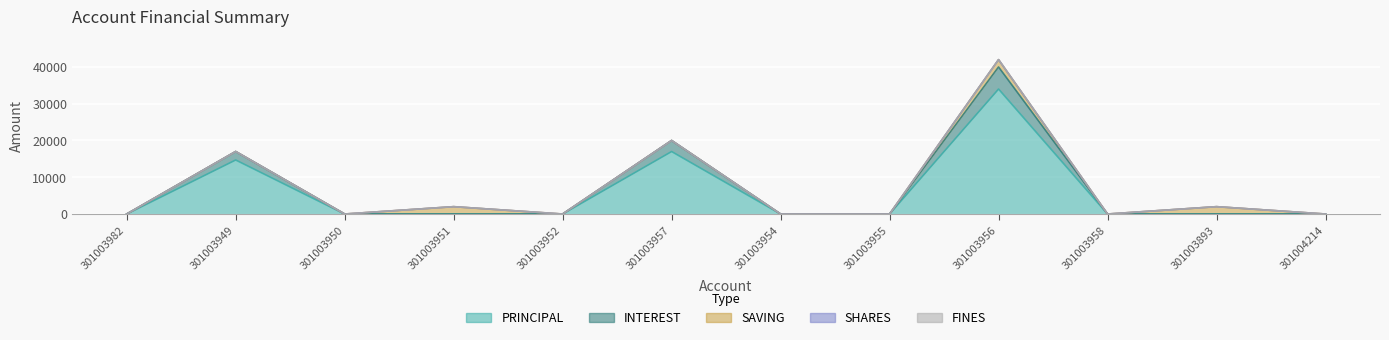

At how many categories does at least one series exceed 8330?

3